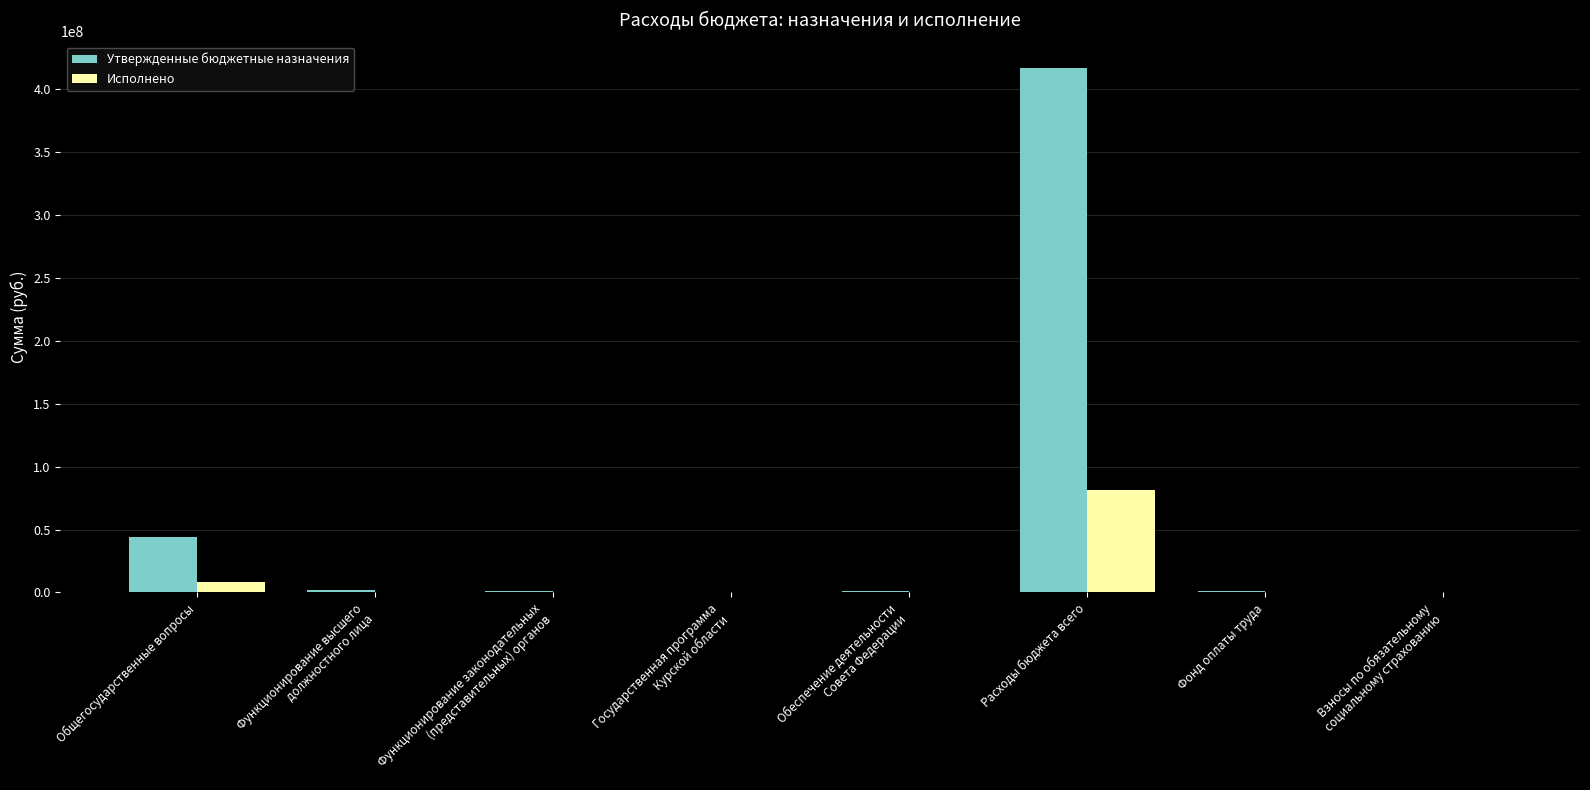

Which series has the largest total across all categories?

Утвержденные бюджетные назначения